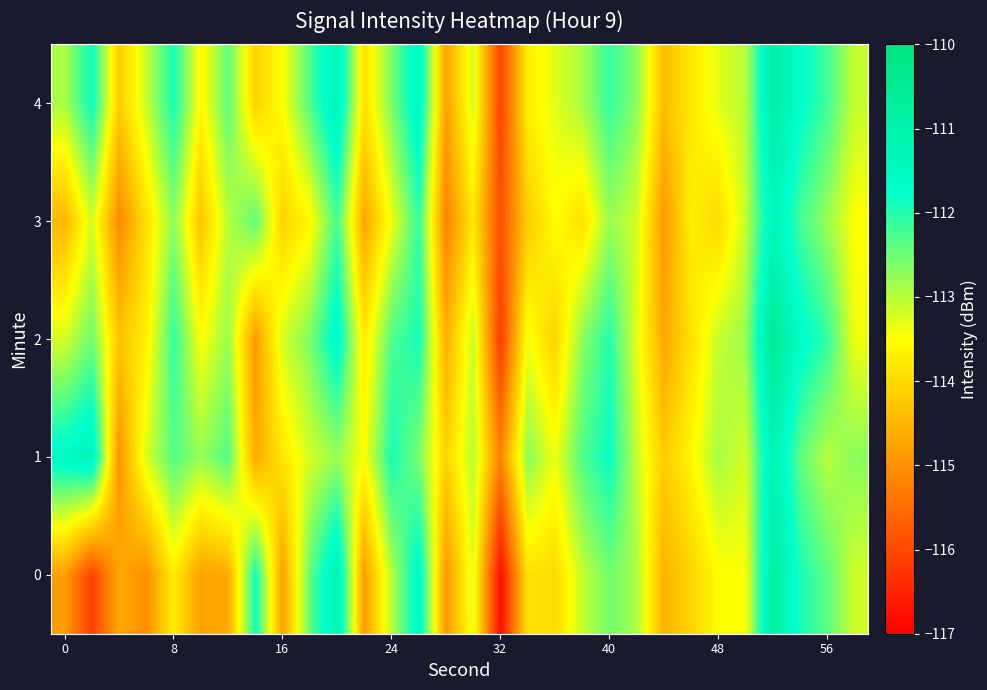

Reading left to right, what are all the values shown in this chart?

0: -114.8	-116.1	-114.7	-115.0	-113.7	-114.8	-114.7	-111.9	-114.8	-112.4	-111.1	-114.9	-113.0	-111.5	-114.9	-113.3	-116.8	-113.9	-114.0	-113.1	-112.5	-112.9	-114.5	-114.1	-113.5	-113.5	-110.8	-111.9	-112.4	-113.2
1: -111.5	-111.3	-115.0	-113.2	-112.3	-112.8	-112.3	-114.7	-113.8	-113.2	-112.8	-113.5	-111.9	-112.6	-114.1	-113.0	-115.2	-112.7	-113.4	-112.3	-111.8	-113.1	-114.2	-113.6	-112.9	-113.2	-111.1	-112.4	-113.0	-112.7
2: -113.2	-112.5	-114.3	-113.7	-112.1	-113.5	-112.8	-114.9	-113.2	-112.6	-111.5	-113.8	-112.3	-111.9	-114.6	-113.1	-116.2	-113.4	-114.1	-112.7	-112.0	-113.3	-114.7	-113.9	-113.1	-112.8	-110.5	-111.6	-112.1	-113.4
3: -114.5	-113.2	-115.1	-113.9	-112.7	-114.3	-113.0	-112.4	-114.1	-113.6	-112.2	-114.7	-113.4	-112.1	-115.2	-113.8	-115.9	-114.2	-113.5	-113.9	-112.8	-113.2	-114.9	-113.7	-114.0	-113.1	-111.3	-112.2	-112.8	-113.5
4: -112.9	-111.8	-114.2	-113.1	-111.9	-113.6	-112.4	-114.1	-113.5	-112.3	-111.2	-113.9	-112.6	-111.4	-114.8	-113.2	-116.1	-113.7	-113.3	-112.9	-112.1	-112.7	-114.4	-113.8	-113.3	-113.0	-110.8	-111.7	-112.2	-113.1